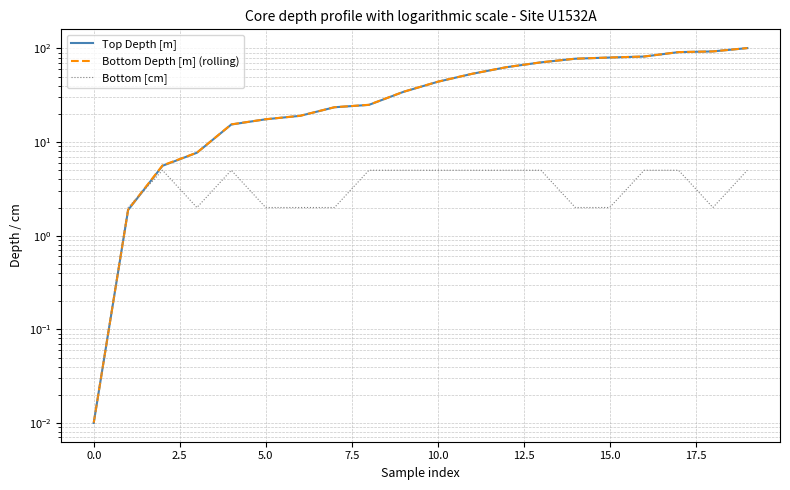

How many data points in Top Depth [m] are above 44?

10